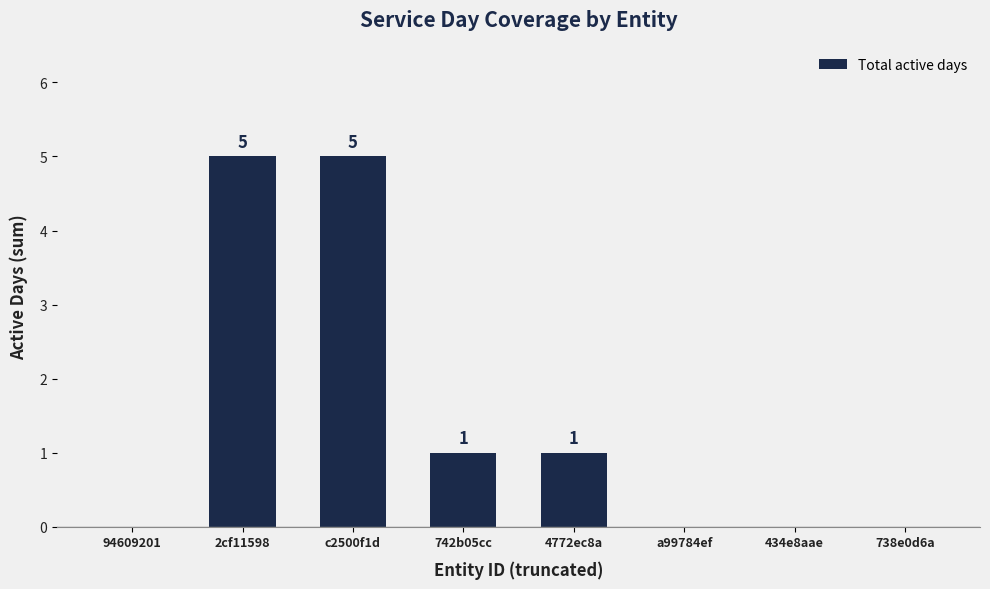

Reading left to right, transcribe all the data shown in this chart.

0	5	5	1	1	0	0	0